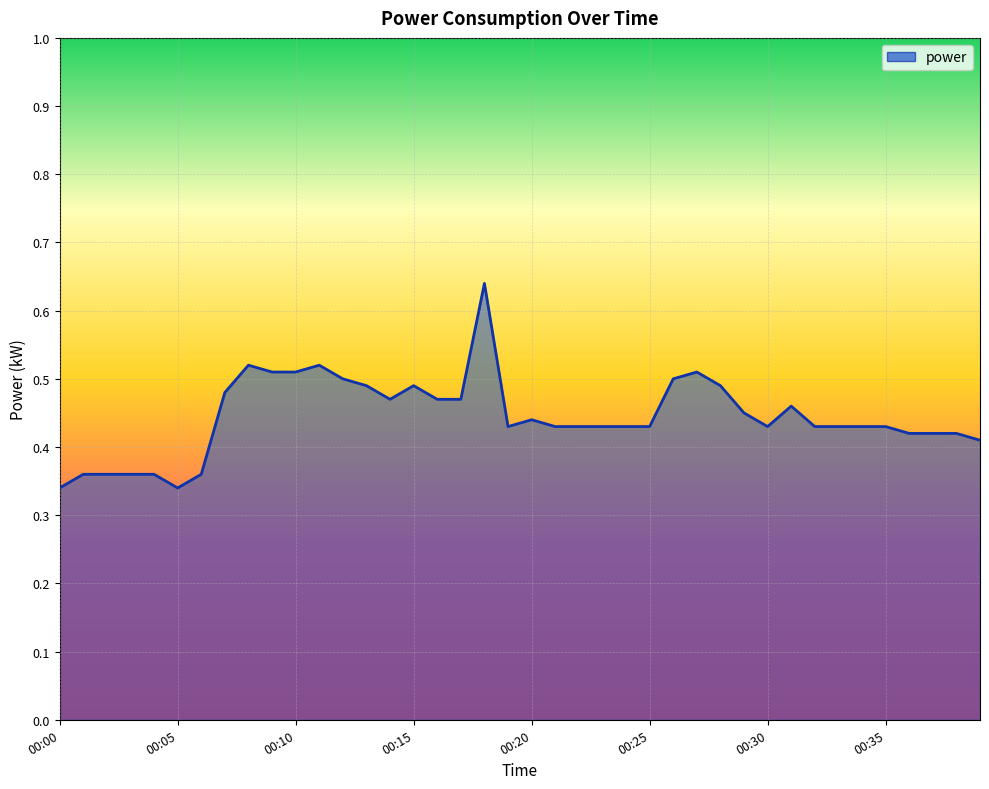

How many lines are shown in the chart?

1